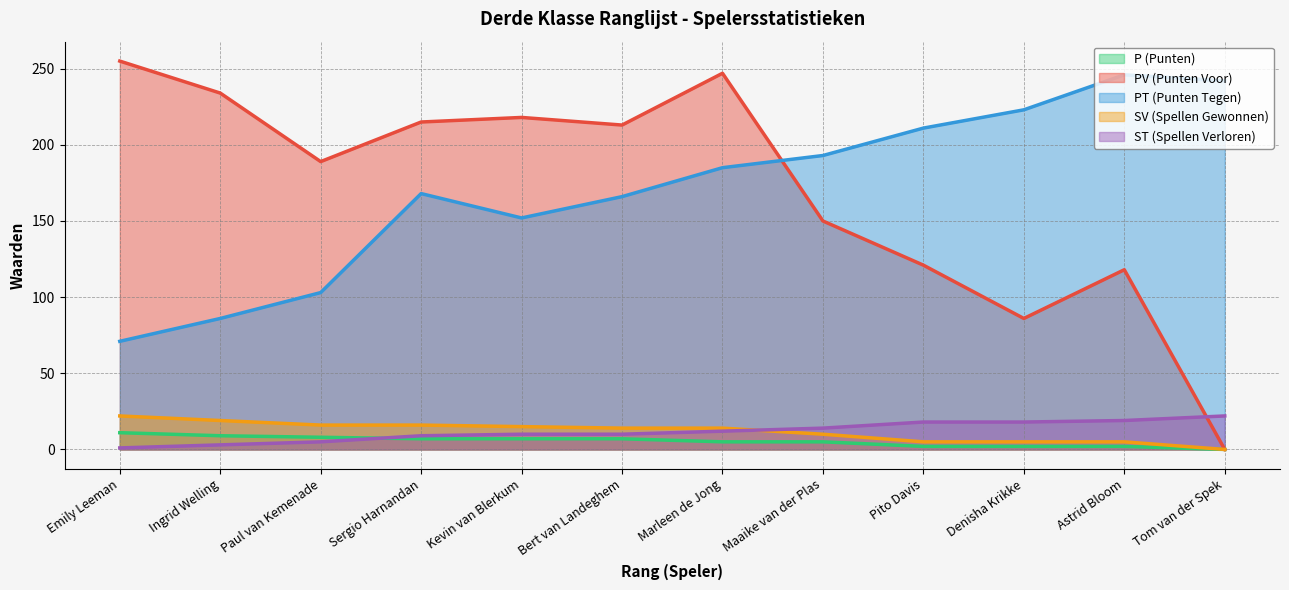

Reading left to right, transcribe all the data shown in this chart.

P: Emily Leeman=11	Ingrid Welling=9	Paul van Kemenade=8	Sergio Harnandan=7	Kevin van Blerkum=7	Bert van Landeghem=7	Marleen de Jong=5	Maaike van der Plas=5	Pito Davis=2	Denisha Krikke=2	Astrid Bloom=2	Tom van der Spek=0
PV: Emily Leeman=255	Ingrid Welling=234	Paul van Kemenade=189	Sergio Harnandan=215	Kevin van Blerkum=218	Bert van Landeghem=213	Marleen de Jong=247	Maaike van der Plas=150	Pito Davis=121	Denisha Krikke=86	Astrid Bloom=118	Tom van der Spek=0
PT: Emily Leeman=71	Ingrid Welling=86	Paul van Kemenade=103	Sergio Harnandan=168	Kevin van Blerkum=152	Bert van Landeghem=166	Marleen de Jong=185	Maaike van der Plas=193	Pito Davis=211	Denisha Krikke=223	Astrid Bloom=246	Tom van der Spek=242
SV: Emily Leeman=22	Ingrid Welling=19	Paul van Kemenade=16	Sergio Harnandan=16	Kevin van Blerkum=15	Bert van Landeghem=14	Marleen de Jong=14	Maaike van der Plas=10	Pito Davis=5	Denisha Krikke=5	Astrid Bloom=5	Tom van der Spek=0
ST: Emily Leeman=1	Ingrid Welling=3	Paul van Kemenade=5	Sergio Harnandan=9	Kevin van Blerkum=10	Bert van Landeghem=10	Marleen de Jong=12	Maaike van der Plas=14	Pito Davis=18	Denisha Krikke=18	Astrid Bloom=19	Tom van der Spek=22